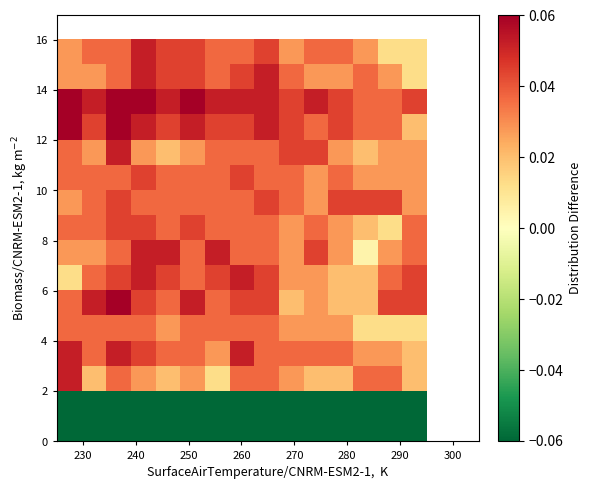

What is the minimum value shown in the chart?

-0.1